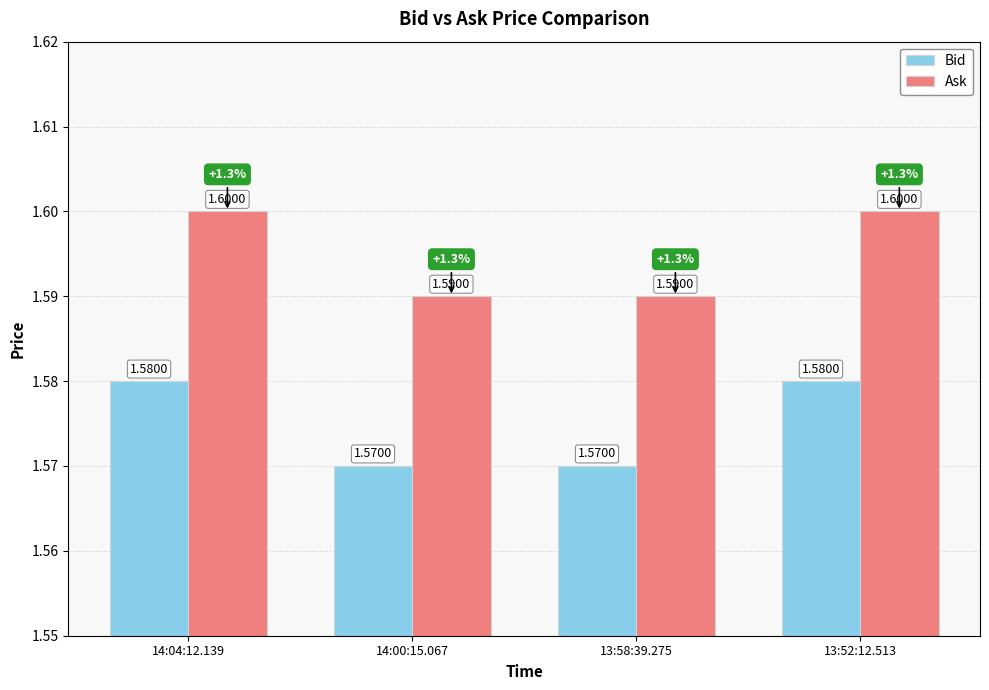

List the series in order of their peak value, highest first.

Ask, Bid